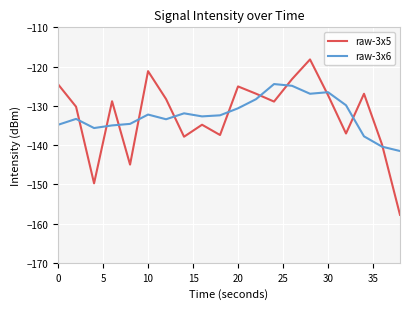

Rank the series by their maximum value, from highest to lowest.

raw-3x5, raw-3x6